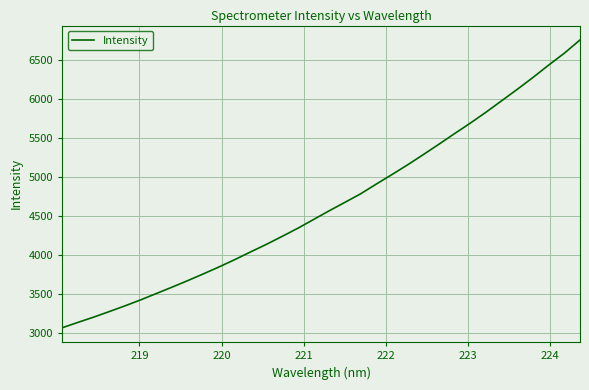

What is the minimum value shown in the chart?

3064.3